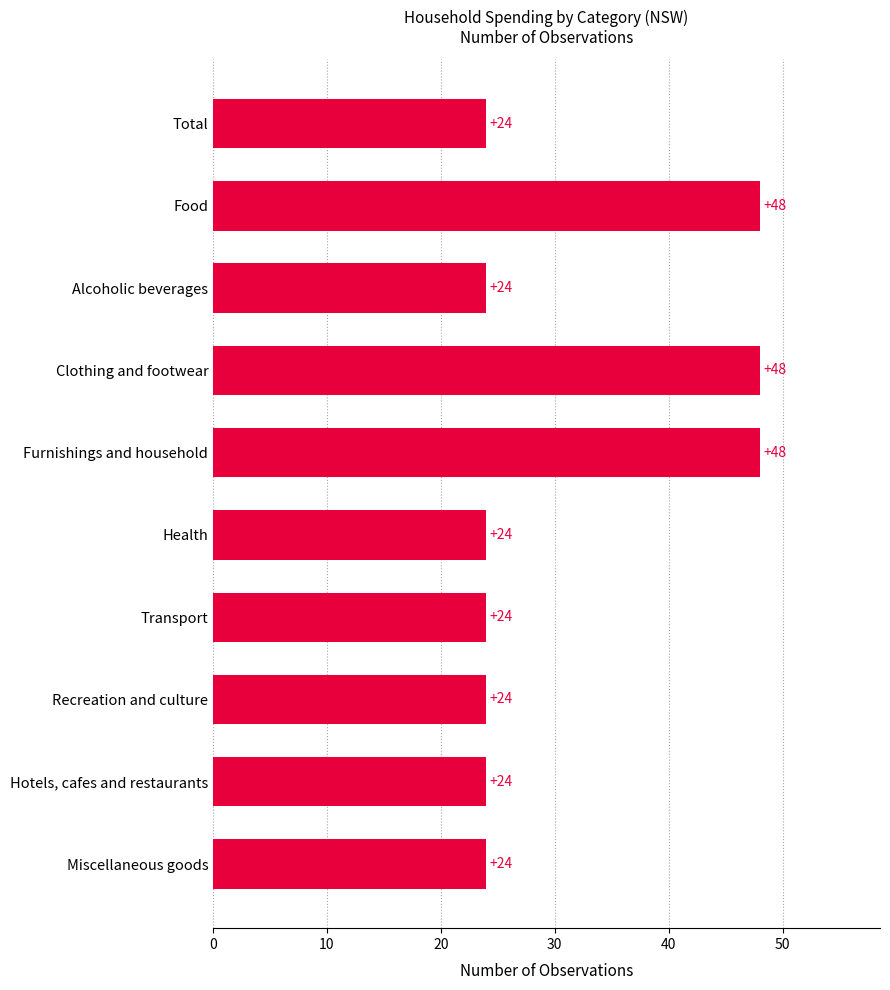

Reading bottom to top, list all the values displayed in this chart.

Miscellaneous goods=24	Hotels, cafes and restaurants=24	Recreation and culture=24	Transport=24	Health=24	Furnishings and household=48	Clothing and footwear=48	Alcoholic beverages=24	Food=48	Total=24